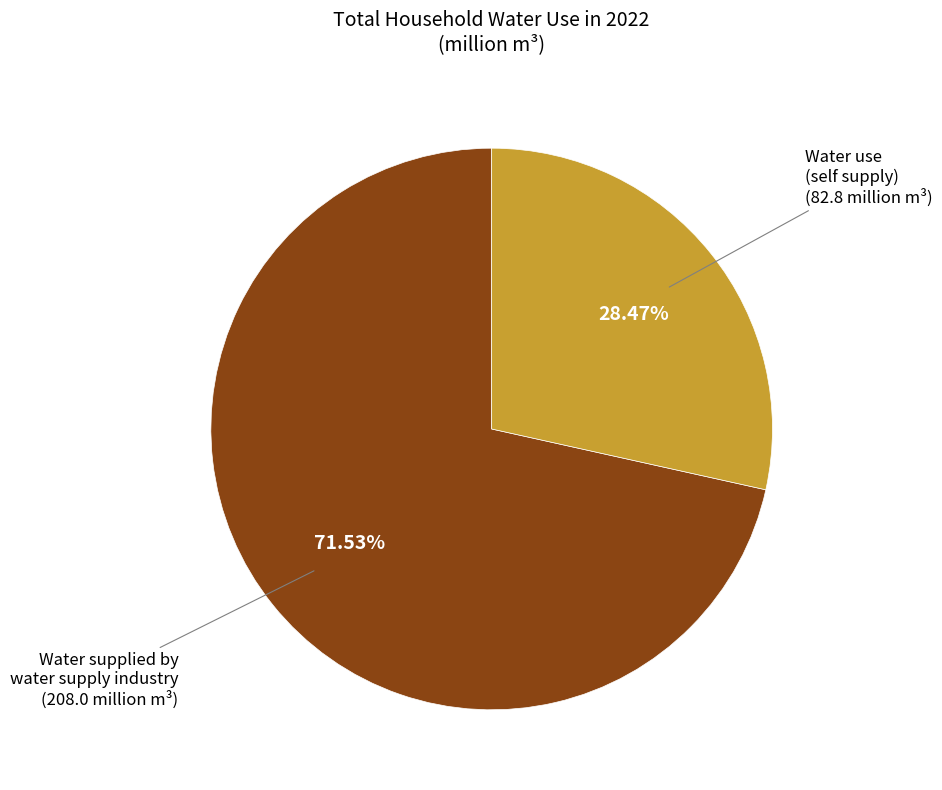

Rank the categories by value from highest to lowest.

Water supplied by water supply industry (208.0 million m³), Water use (self supply) (82.8 million m³)